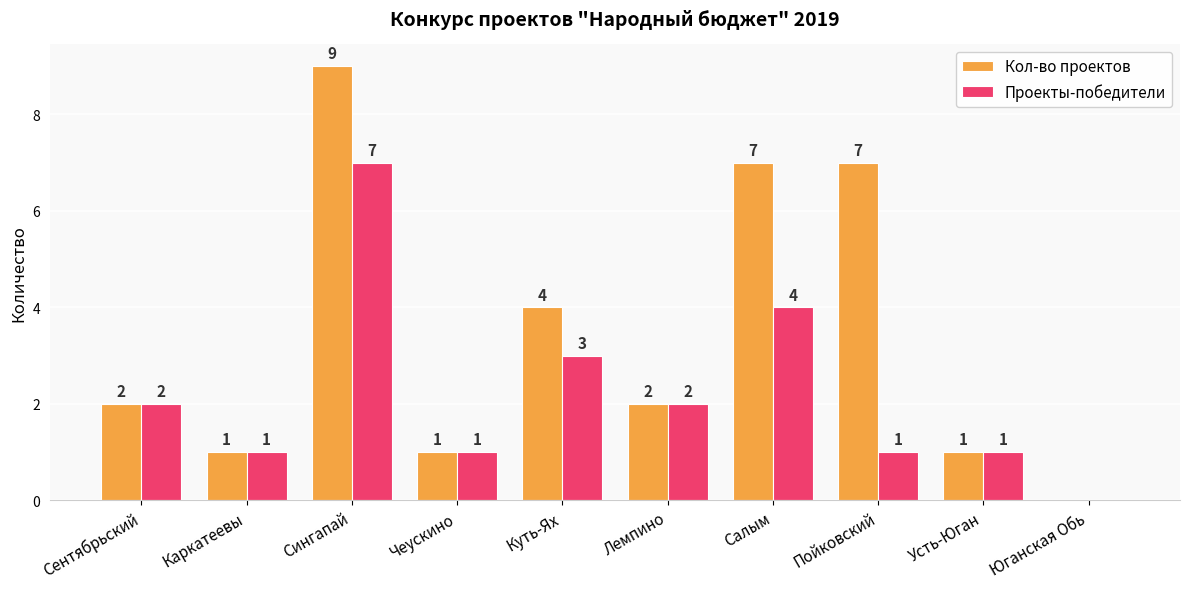

Are the bars grouped side by side (vs. stacked)?

Yes